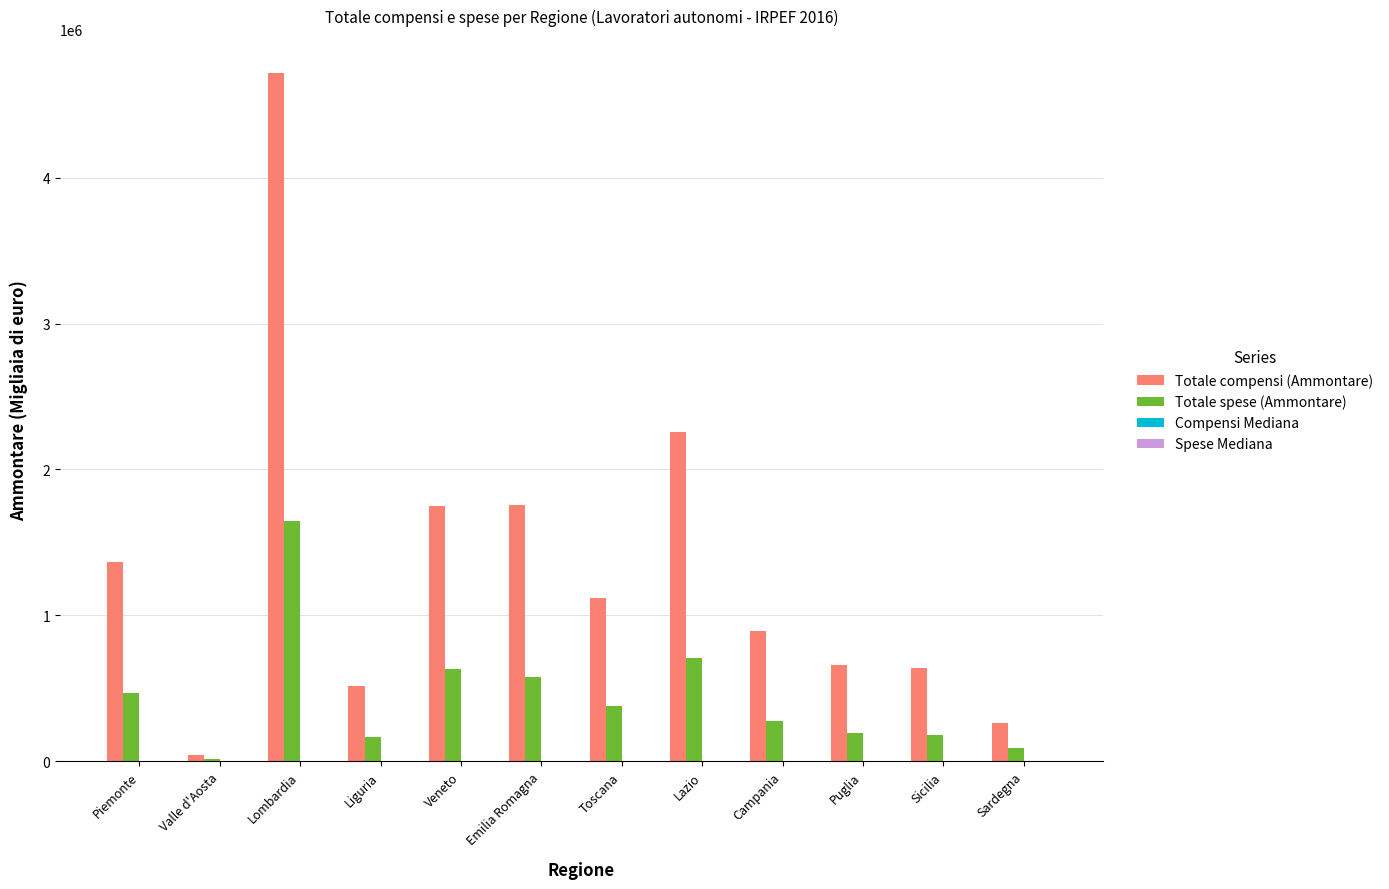

What is the sum of all Totale compensi (Ammontare) values?

15985876.0